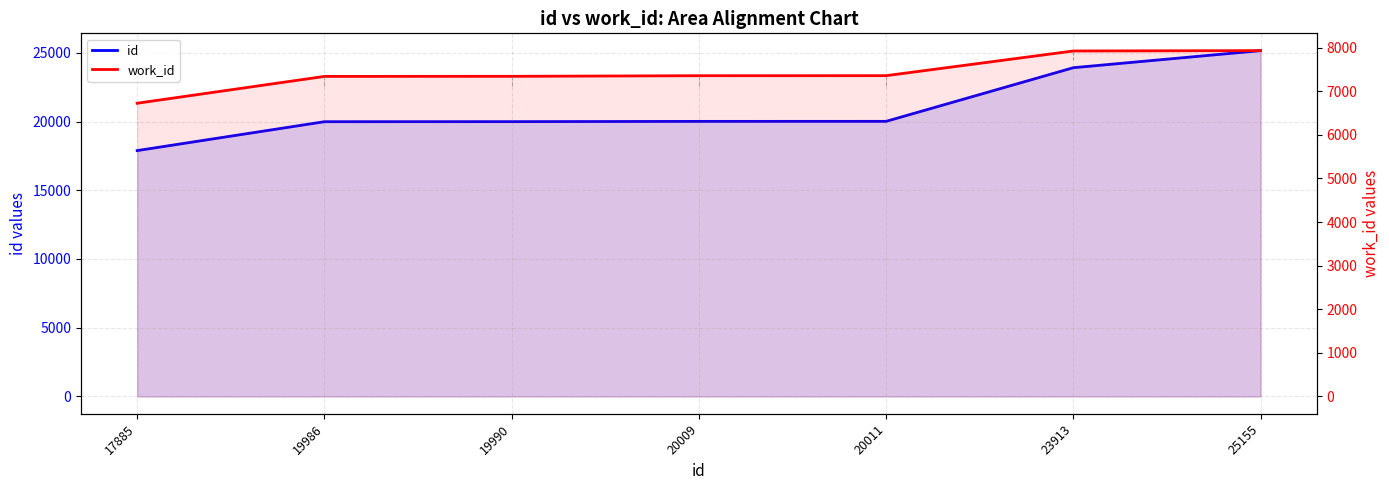

Which category has the lowest value in the work_id series?

17885